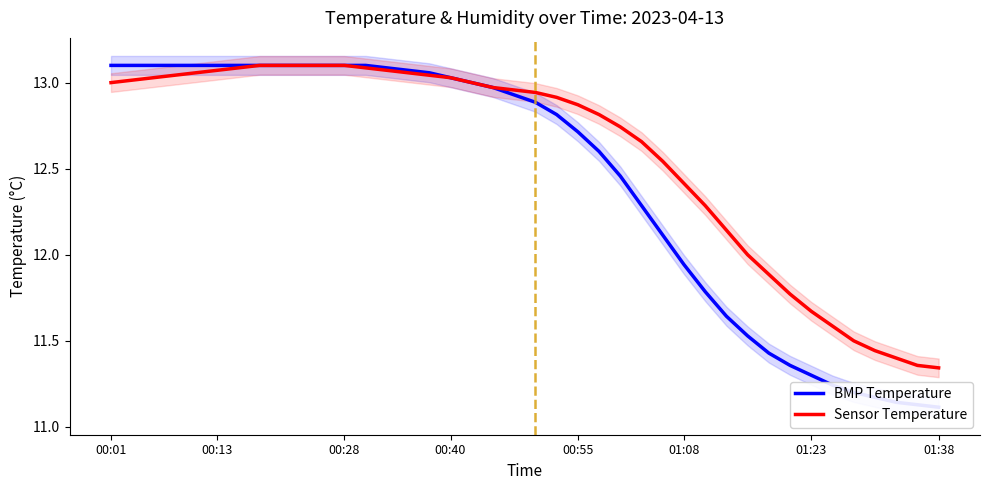

At 8, list the series in order from smallest to largest.

Sensor Temperature, BMP Temperature